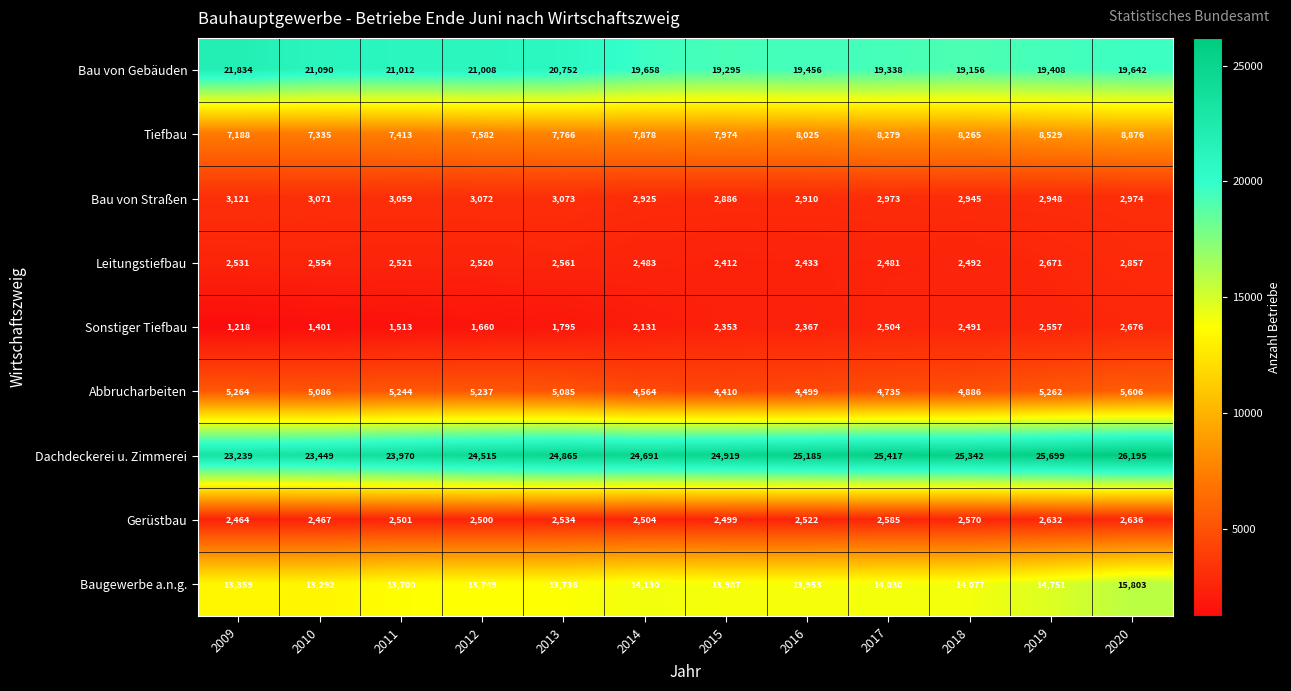

What is the difference between the second highest and second lowest values in the Gerüstbau series?

165